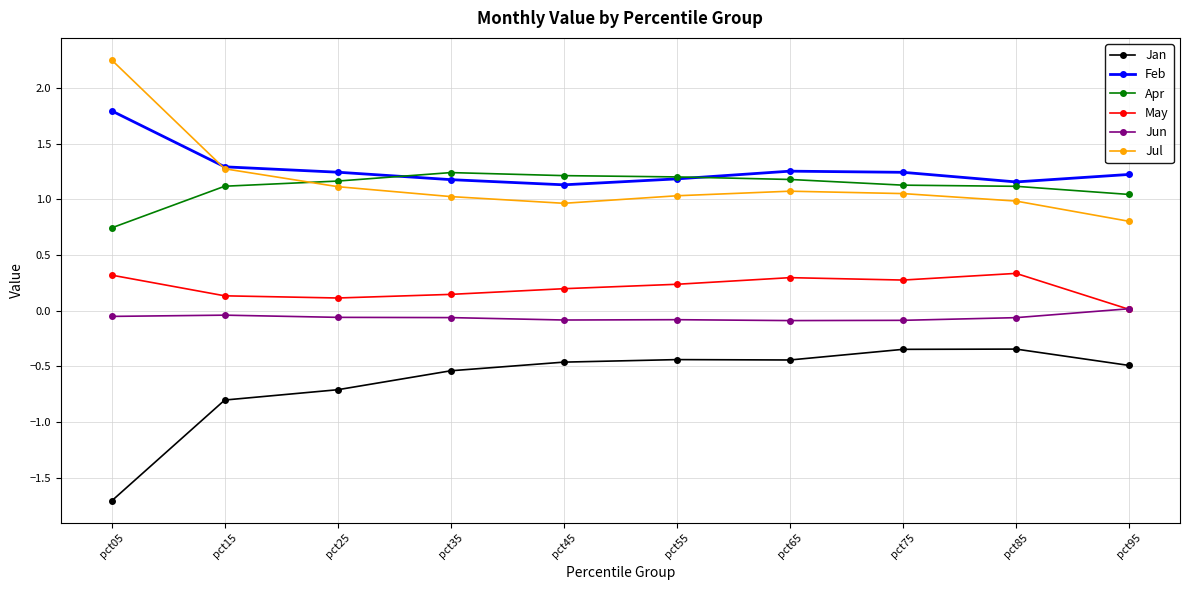

List the series in order of their peak value, highest first.

Jul, Feb, Apr, May, Jun, Jan